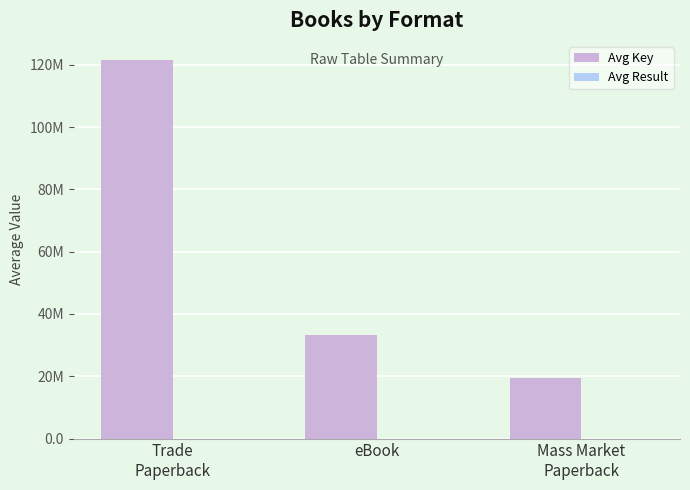

What is the label of the 3rd bar from the right?

Trade
Paperback